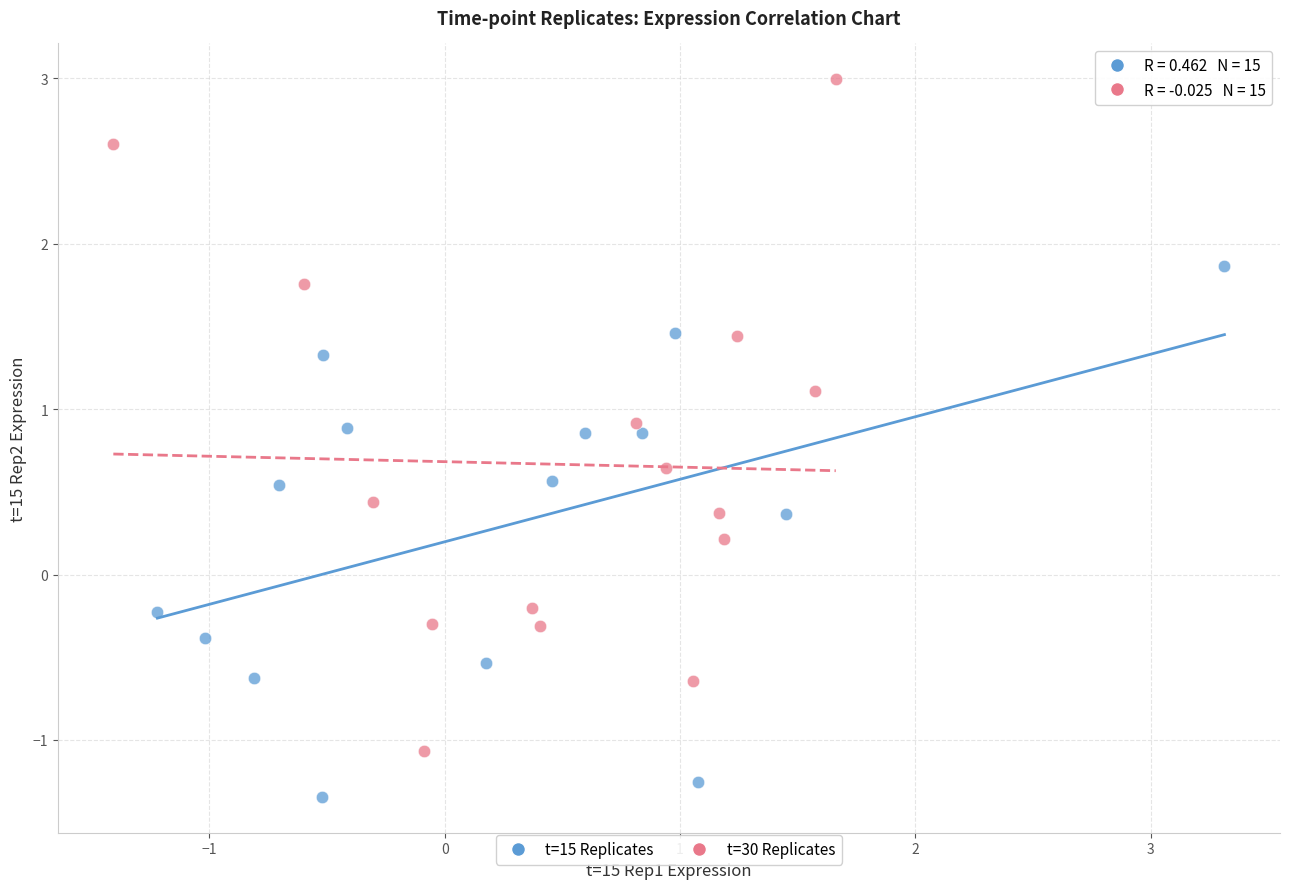

Which series reaches the minimum Y coordinate?

t=15 Replicates